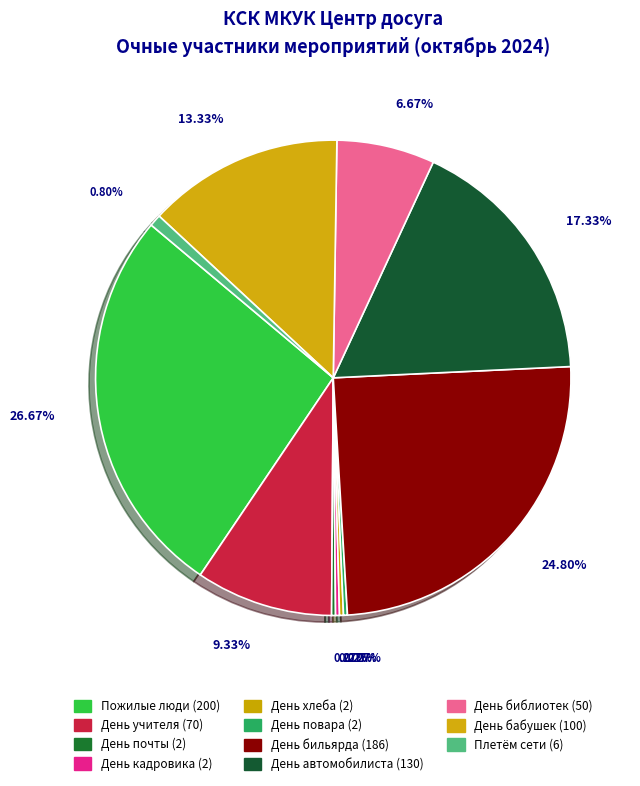

How many segments does this pie chart have?

11